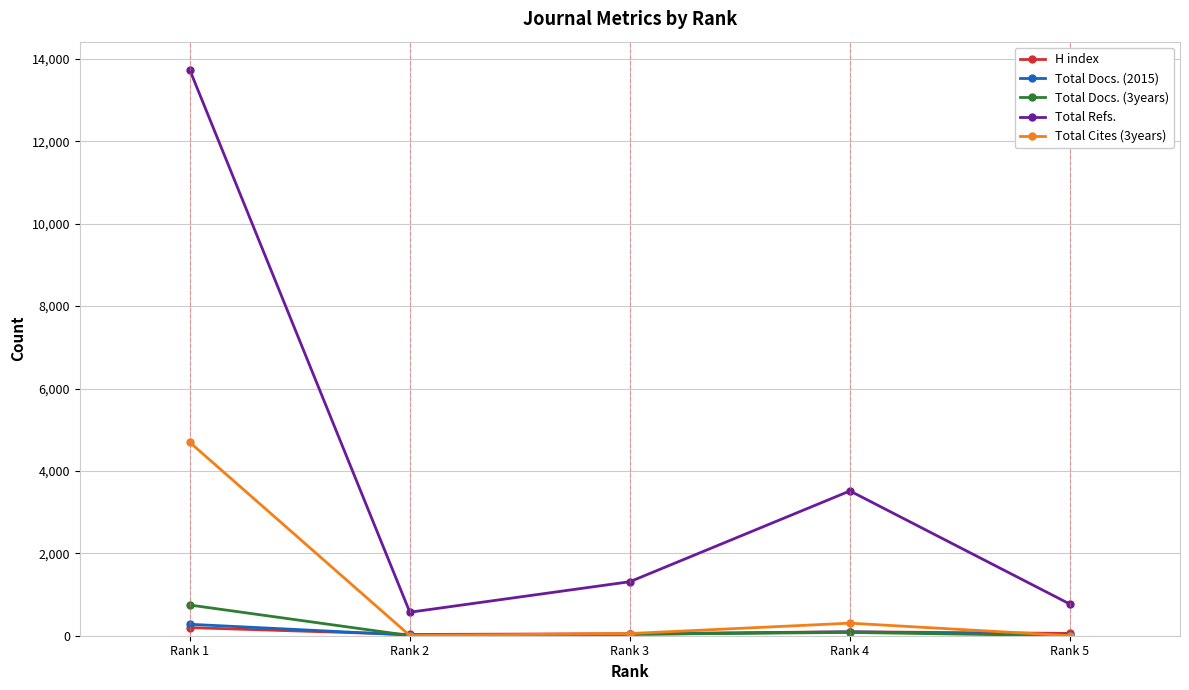

Count the number of data series in this chart.

5